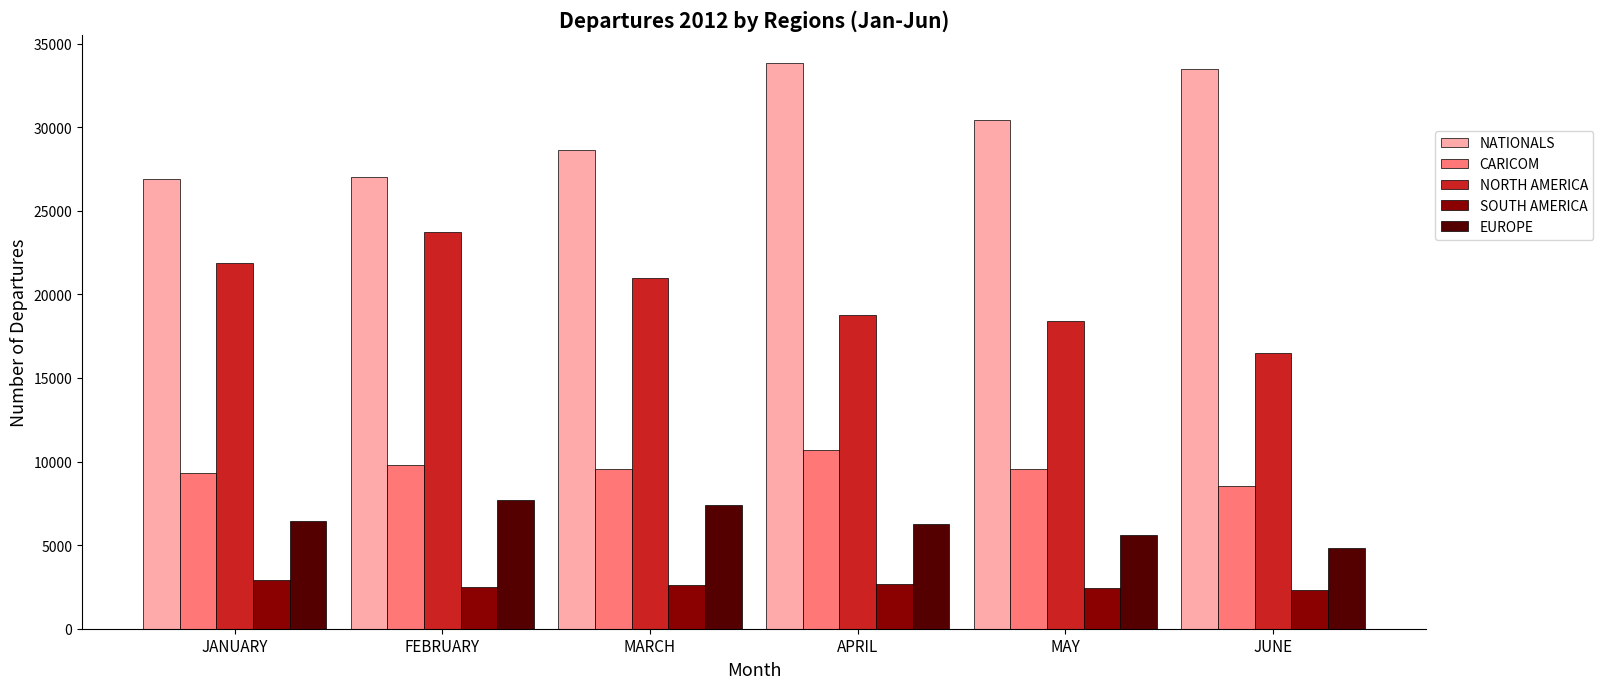

What is the average value of the NATIONALS series?

30049